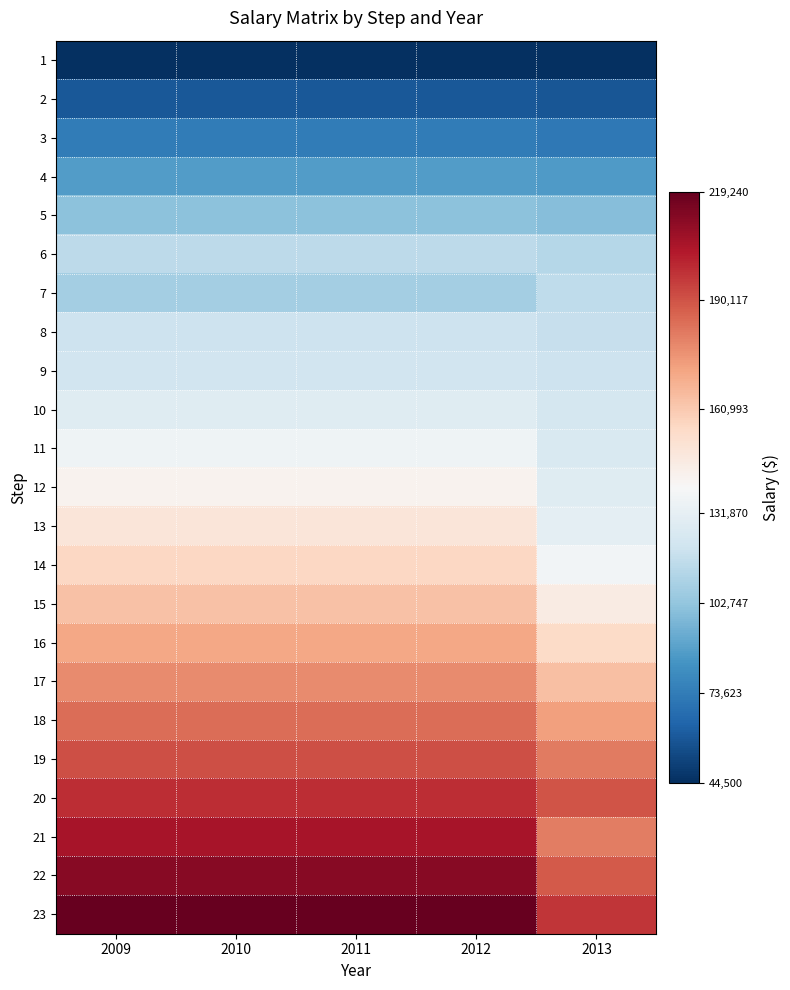

Which series has the largest total across all categories?

23